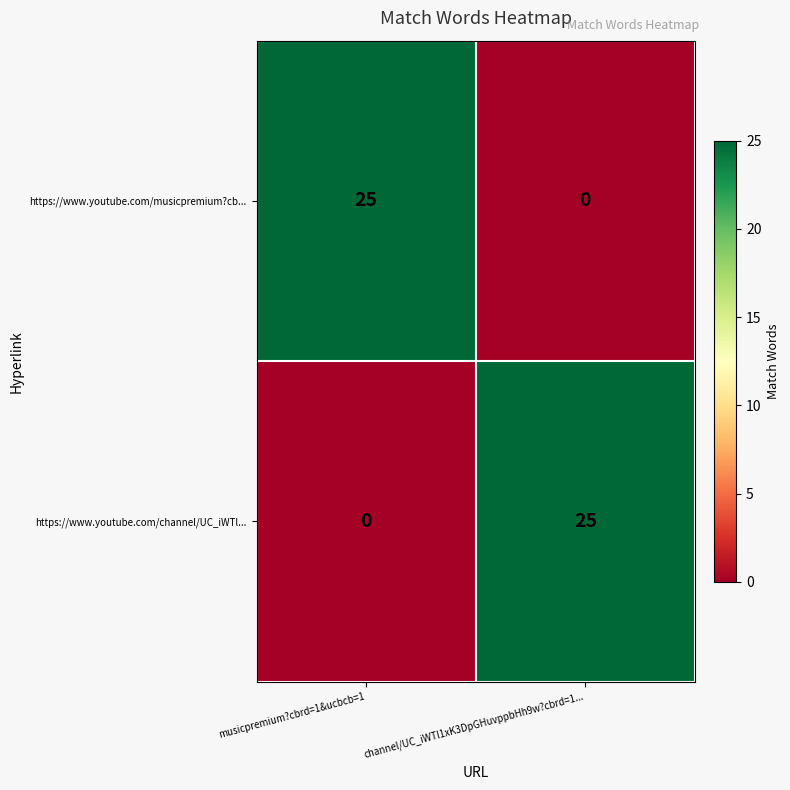

What is the spread (max minus min) of values at musicpremium?cbrd=1&ucbcb=1?

25